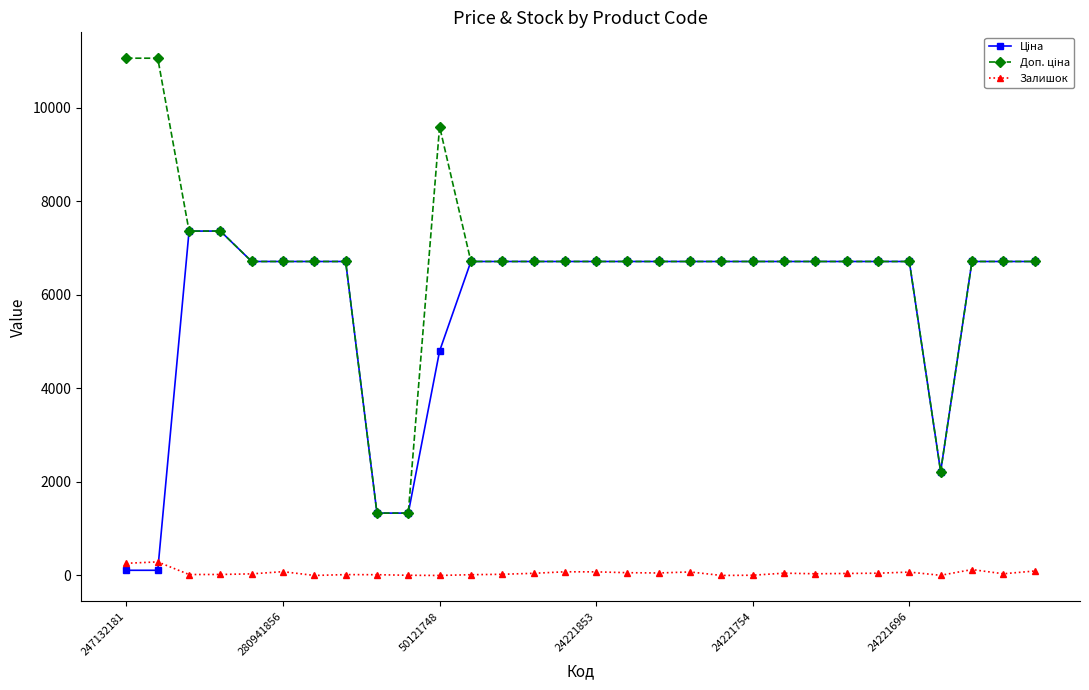

At how many categories does at least one series exceed 4591?

27